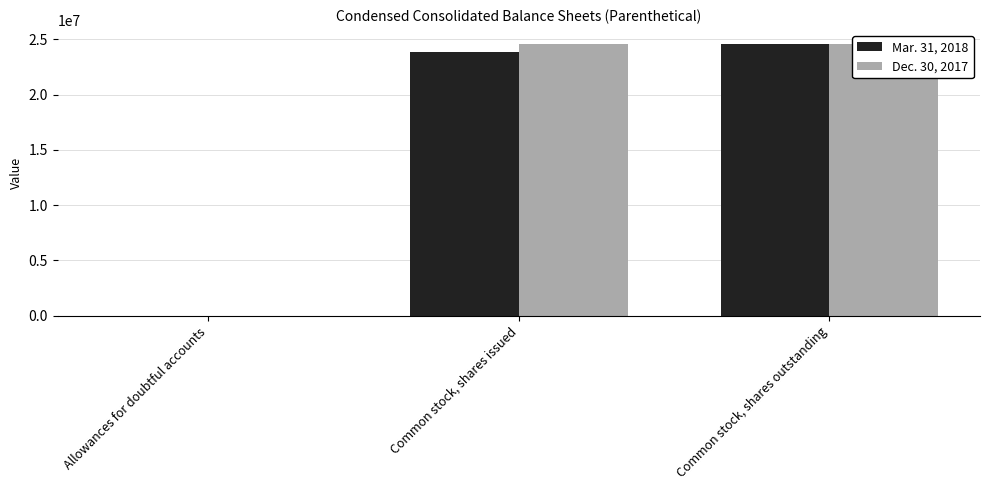

What is the sum of all Dec. 30, 2017 values?

49257570